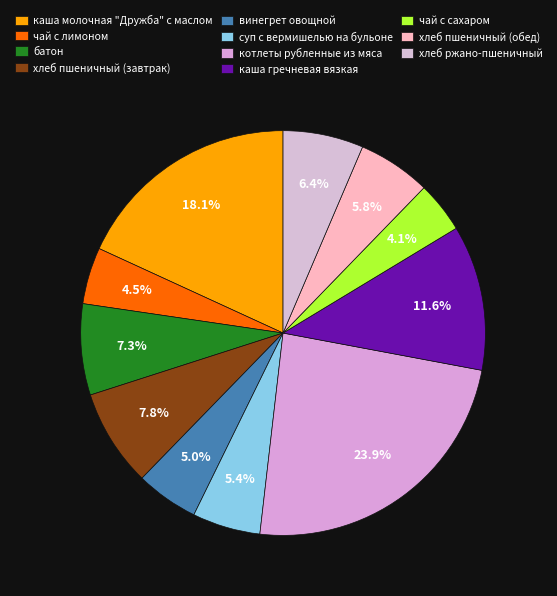

Which category has the biggest portion of the pie?

котлеты рубленные из мяса